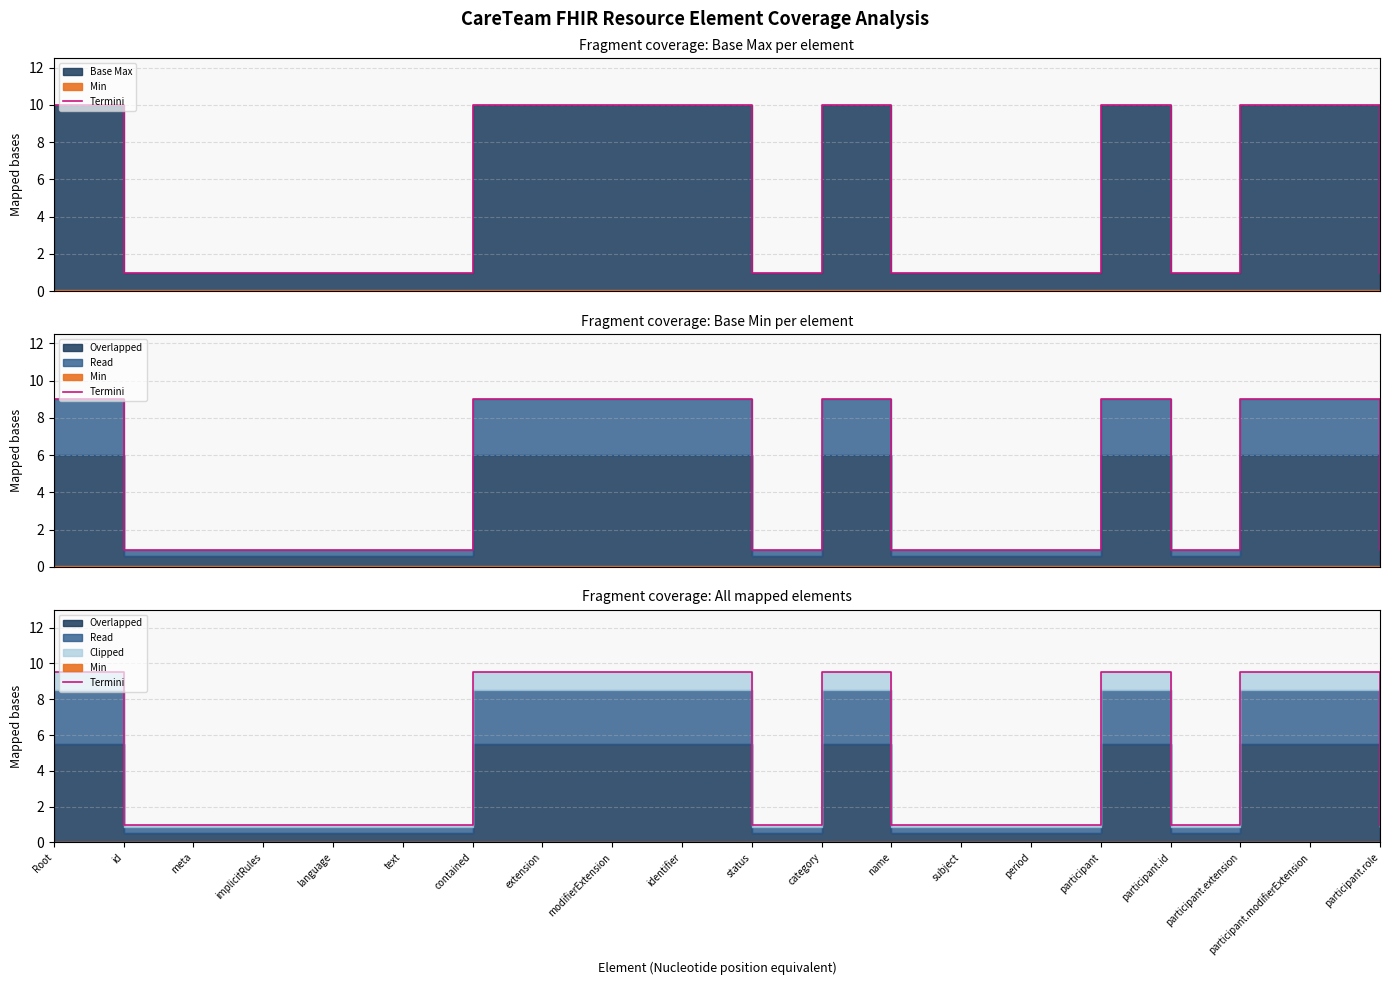

Which category has the lowest value across all series?

id